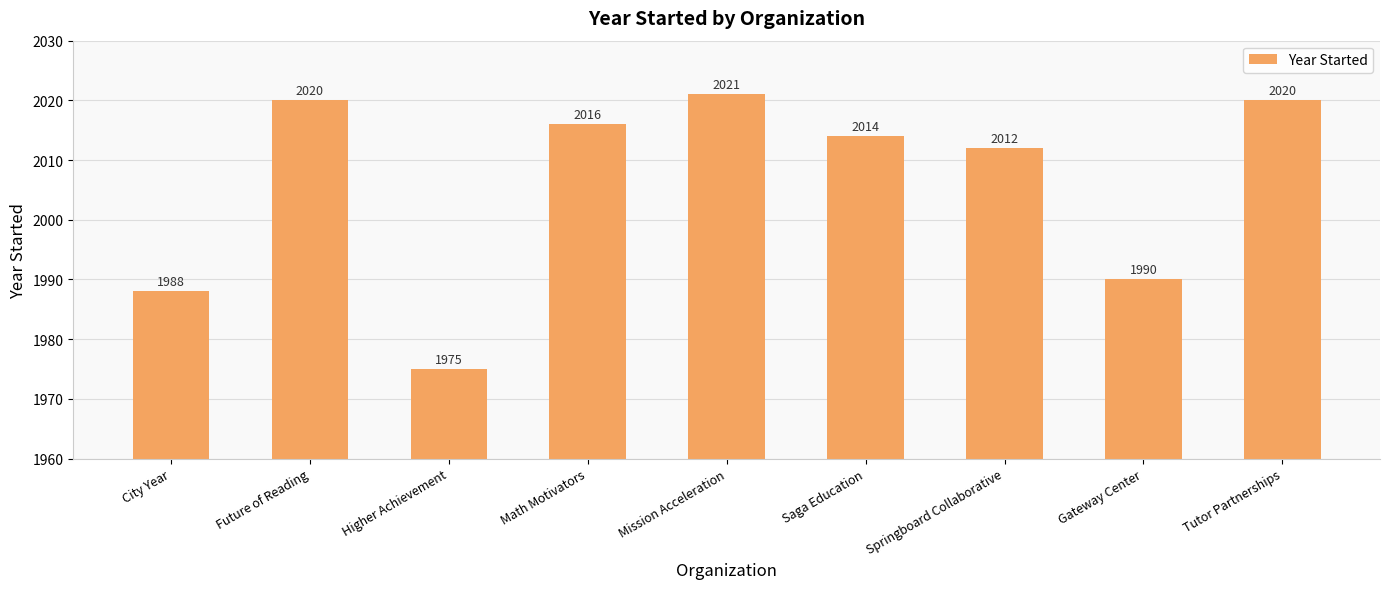

Reading right to left, extract all data points from this chart.

2020	1990	2012	2014	2021	2016	1975	2020	1988